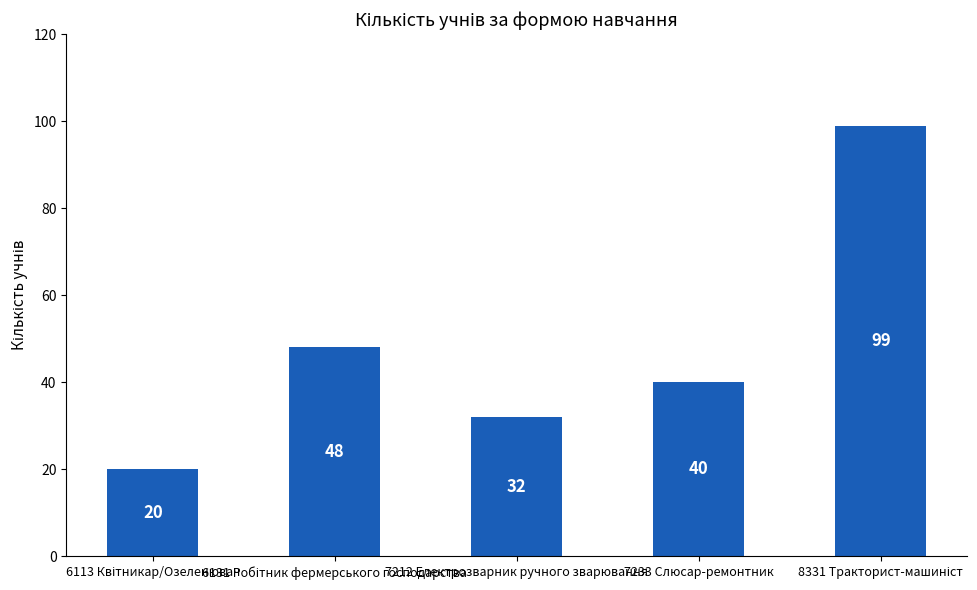

What is the value of the 2nd bar from the left?

48